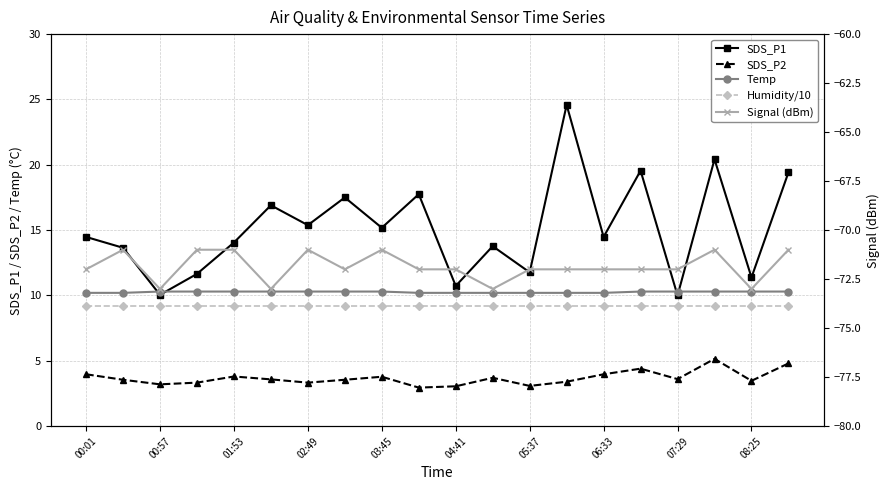

Is the value of SDS_P2 at 19 greater than the value of Temp at 15?

No